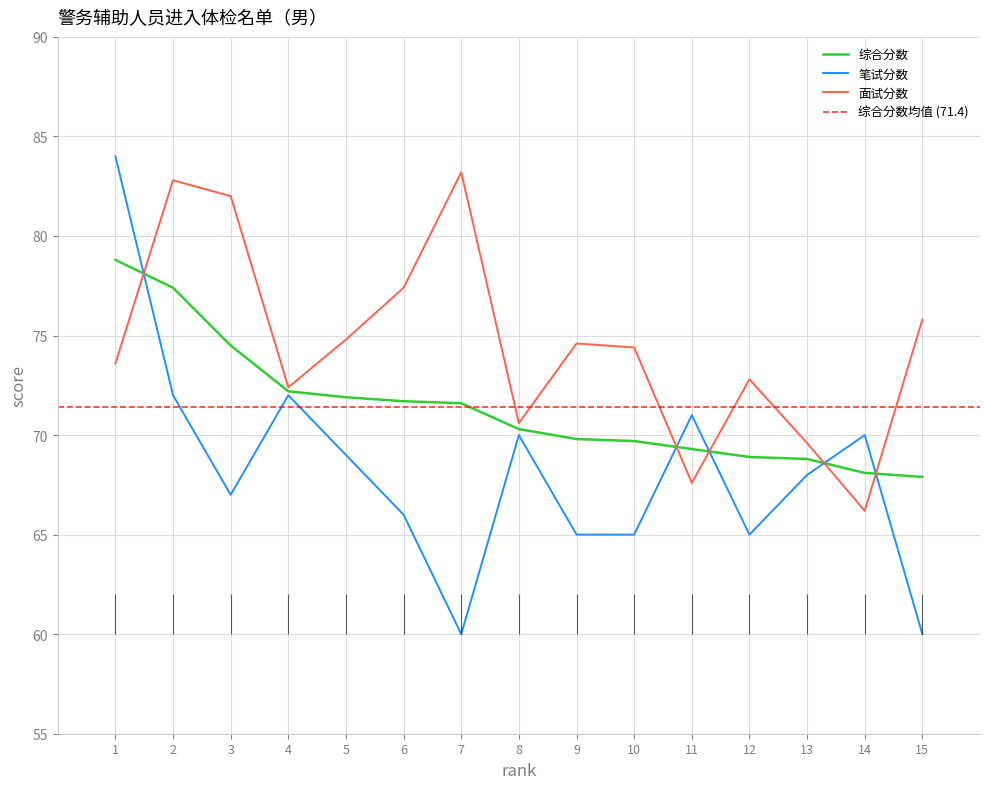

True or false: 综合分数 has more than 2 points higher than both neighbors.

False